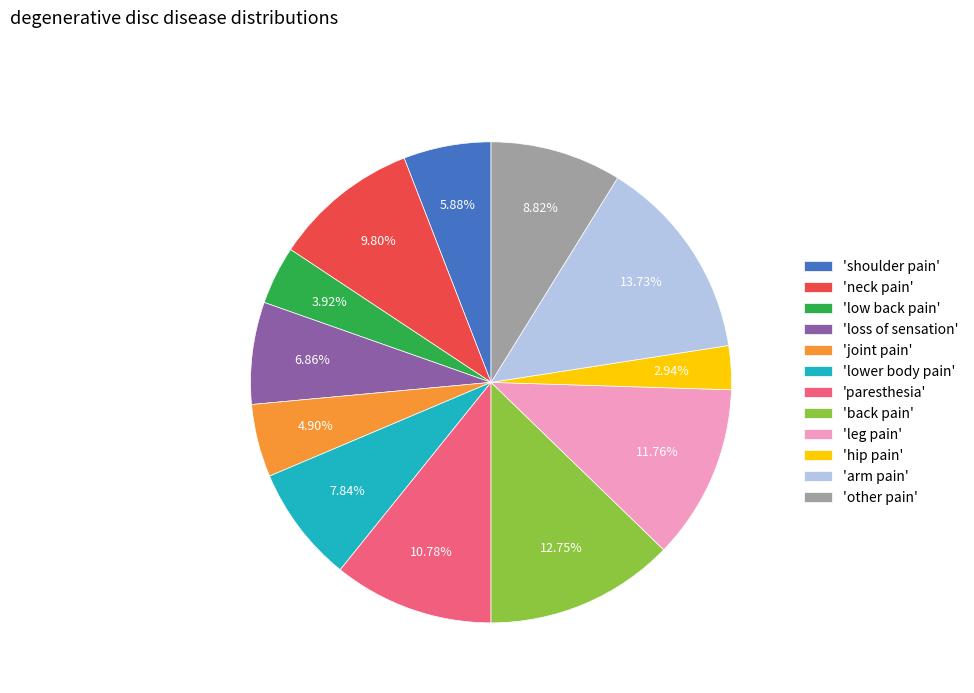

Does 'lower body pain' account for over 50% of the chart?

No